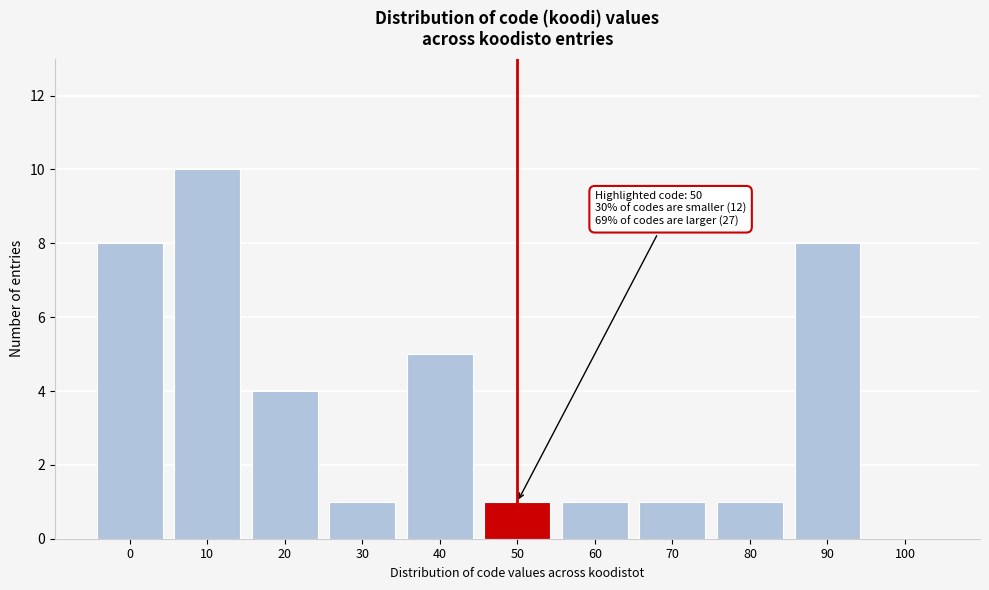

Reading left to right, list all the values displayed in this chart.

0=8	10=10	20=4	30=1	40=5	50=1	60=1	70=1	80=1	90=8	100=0